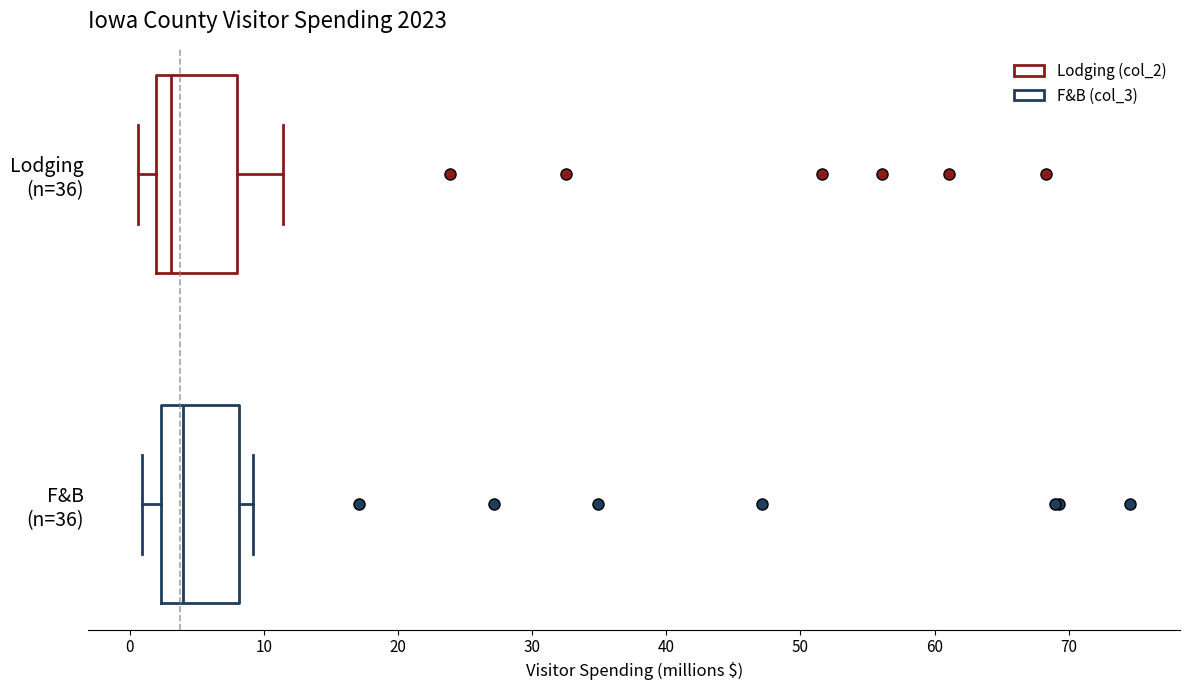

Reading bottom to top, transcribe this box plot: for each box, give where its median line is, the range the box spans, and where its two whiskers end, as read against the x-axis. The values are not printed on the chart, so give them approximately, as read against the axis.

F&B (n=36): median 4, box 2 to 8, whiskers 1 to 9
Lodging (n=36): median 3, box 2 to 8, whiskers 1 to 11